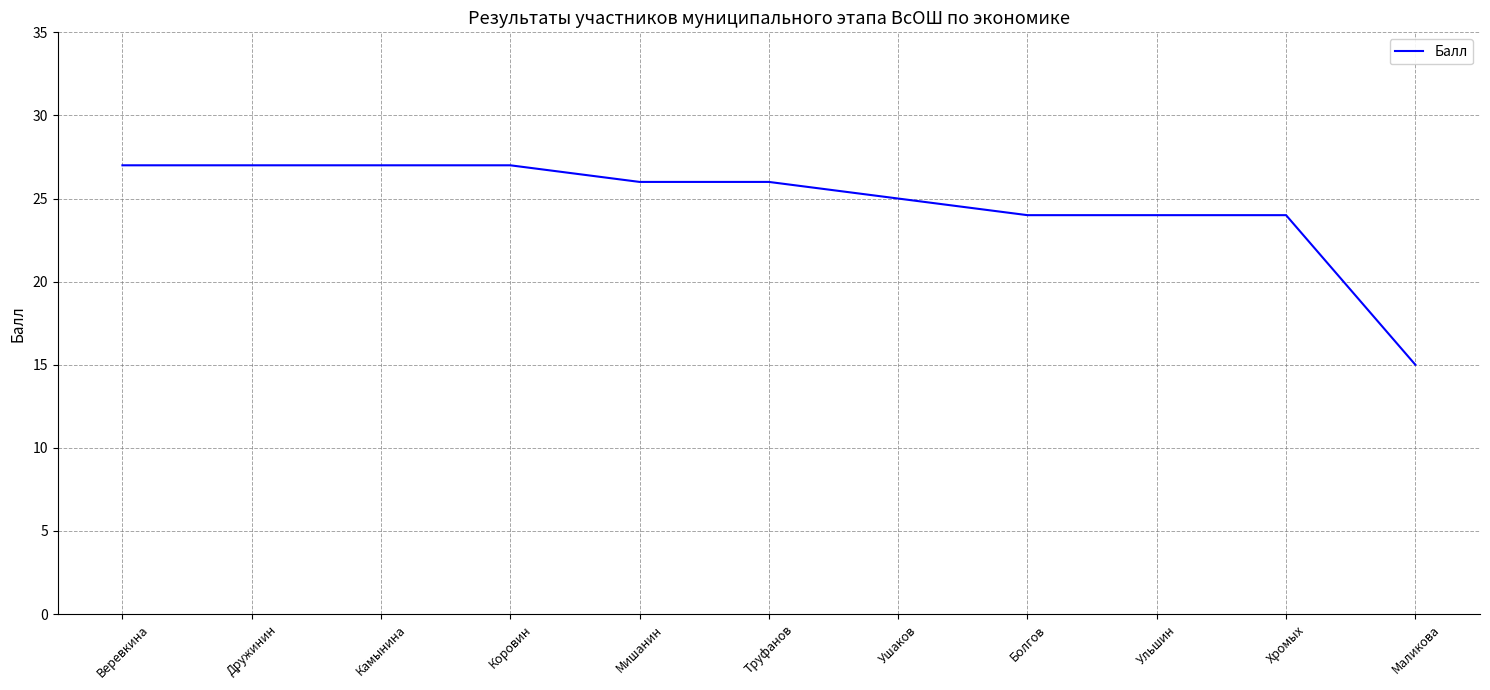

What position from the right is Дружинин?

10